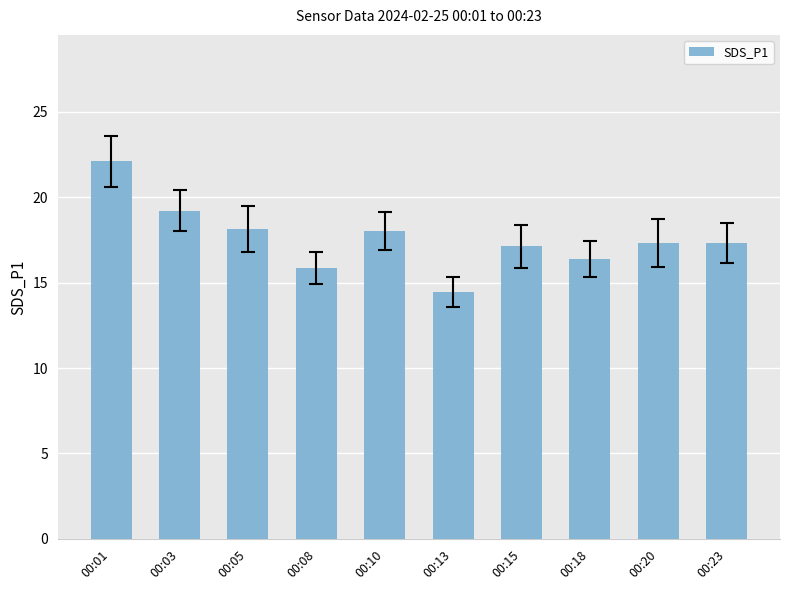

What is the approximate value at 00:20?

17.3